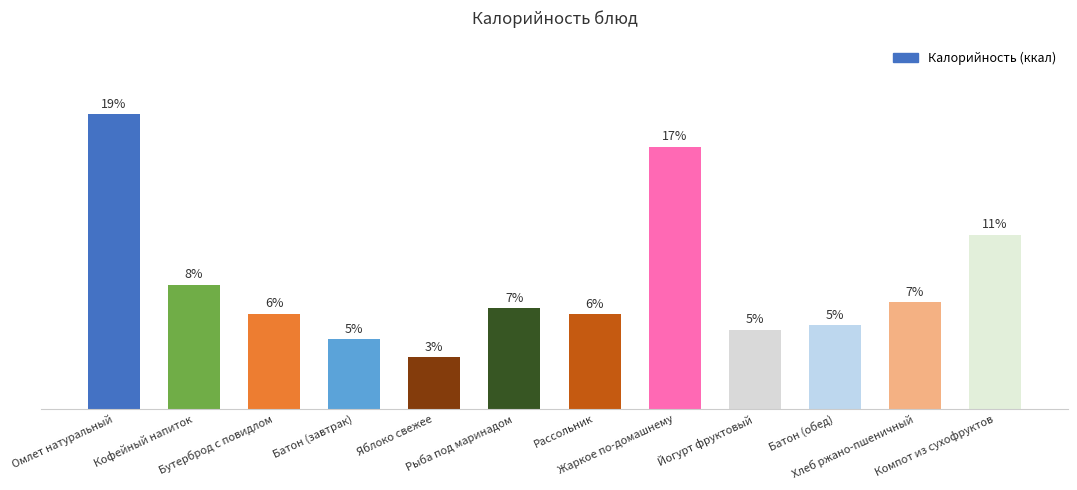

How many bars are there in total?

12